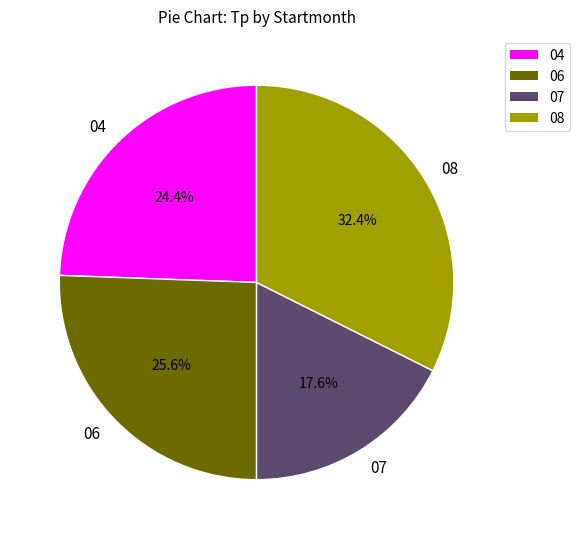

What percentage is the 07 slice, to the nearest percent?

18%